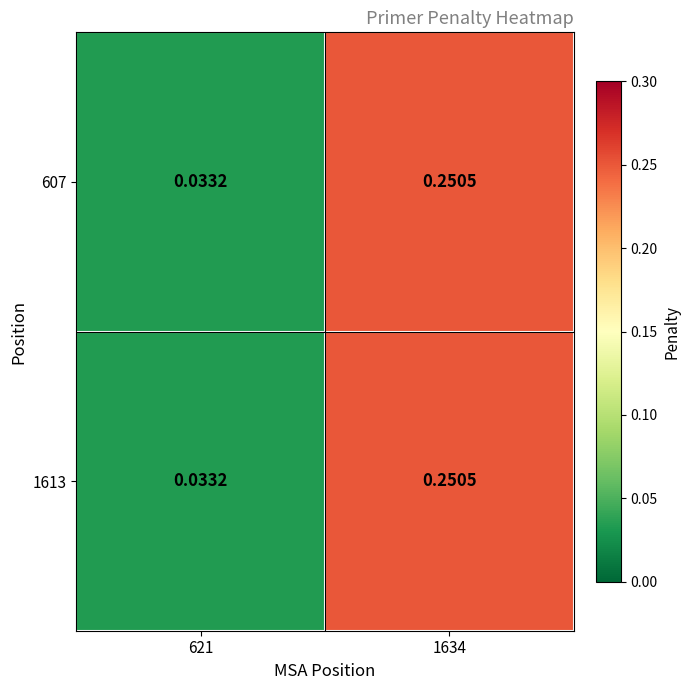

At which category is the sum across all series the highest?

1634